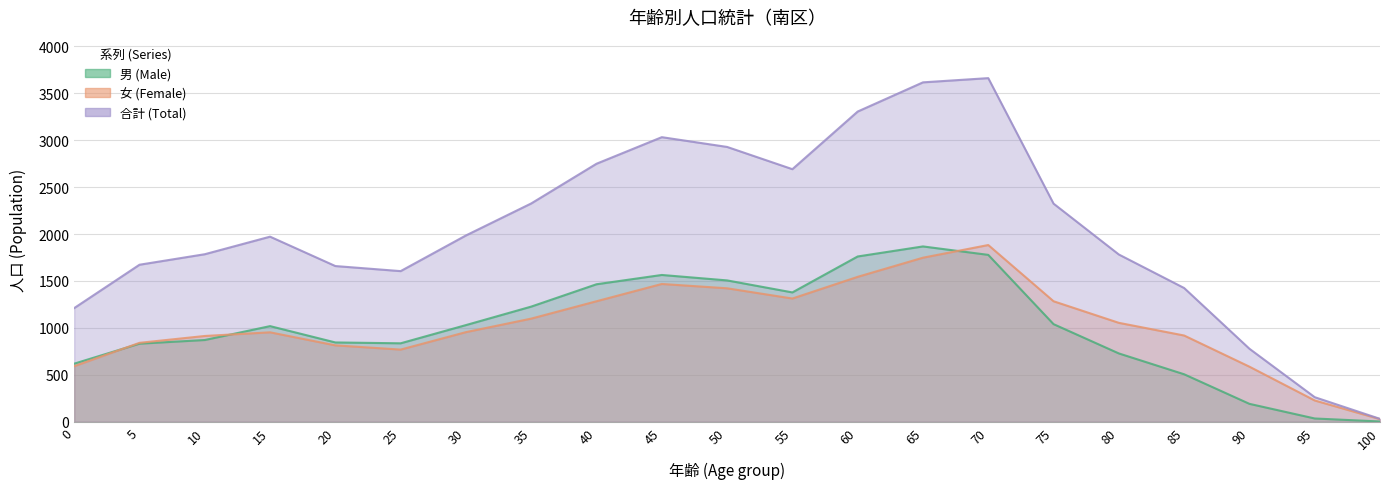

How many data points in 男 (Male) are less than 1019?

10